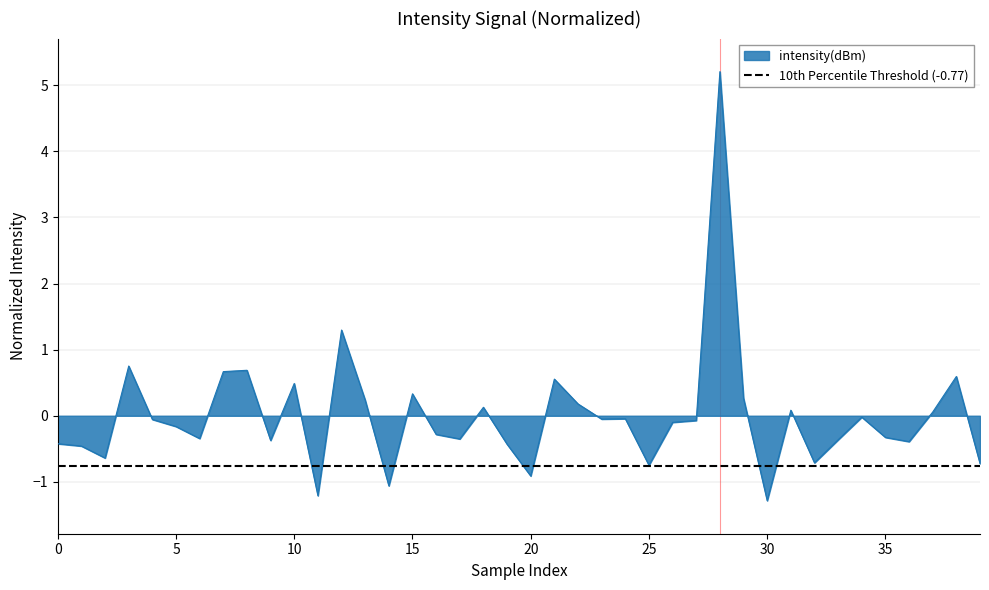

Which label corresponds to the largest value in the chart?

28